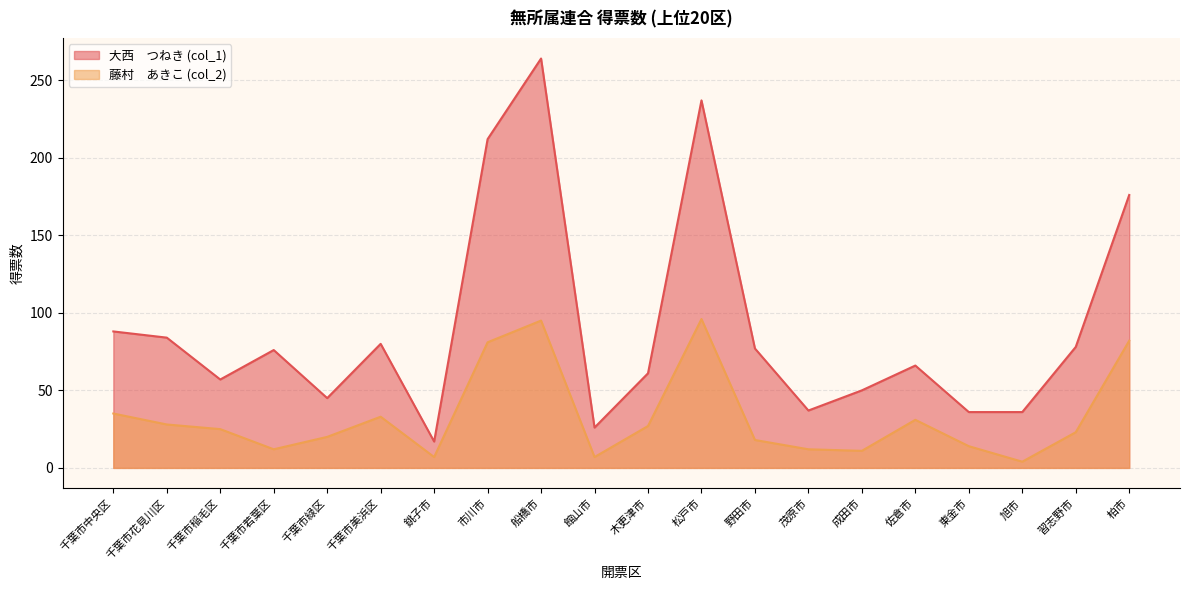

Which series changed the most between 船橋市 and 柏市?

大西　つねき (col_1)